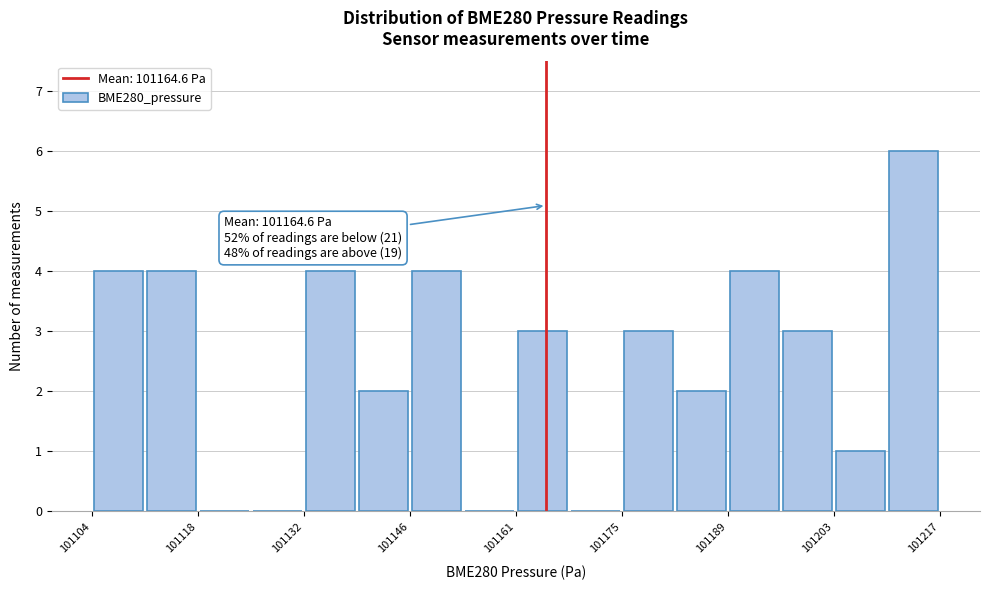

Around what value on the x-axis is the tallest bar? Give the approximate position of its centre, as read against the axis.

101214